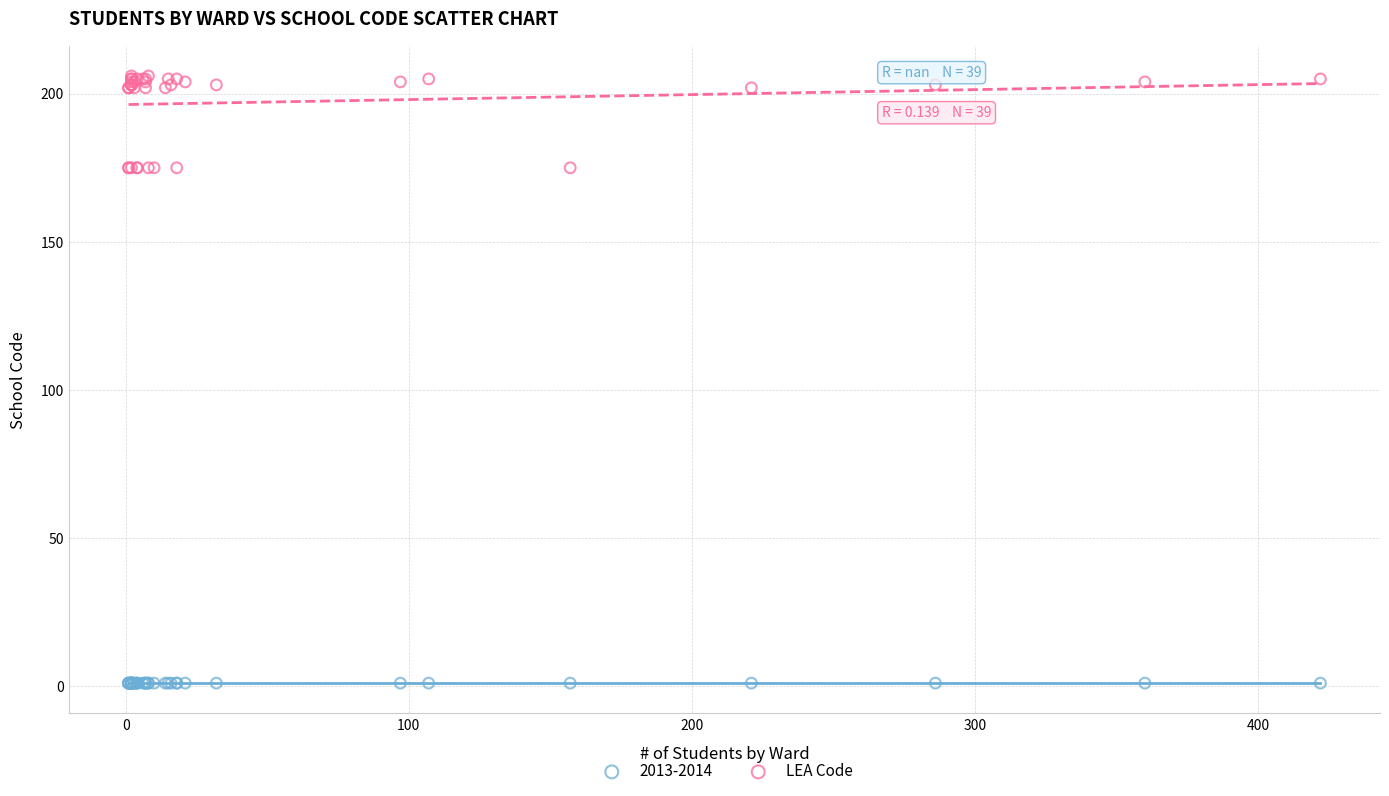

Which series reaches the maximum Y coordinate?

LEA Code